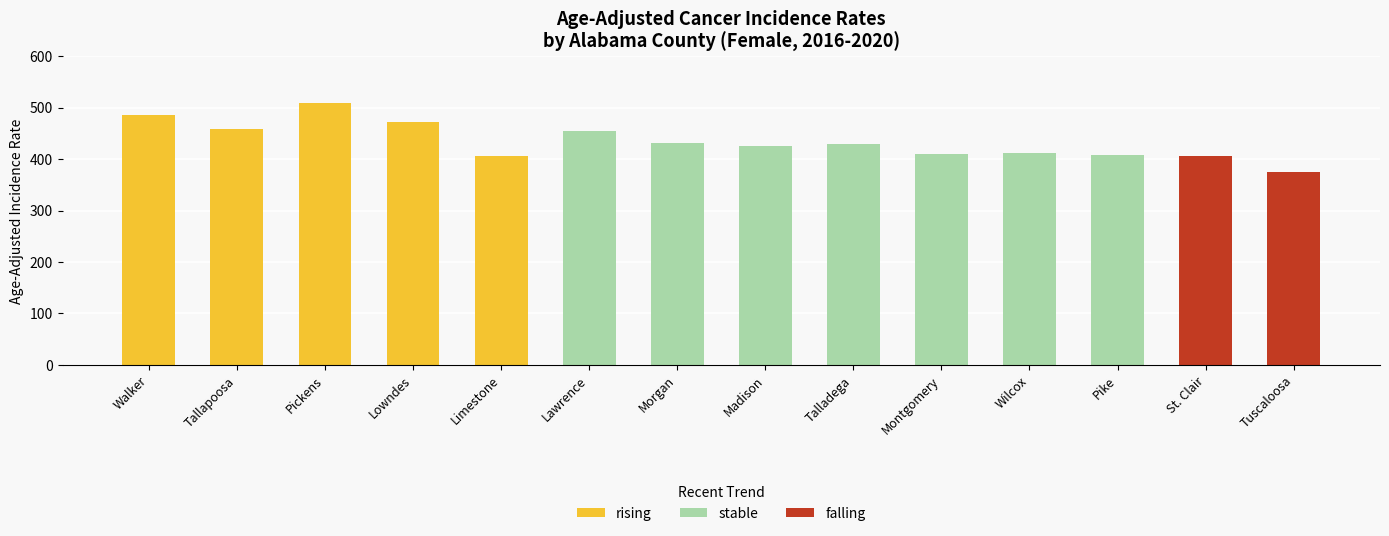

What position from the right is Pike?

3